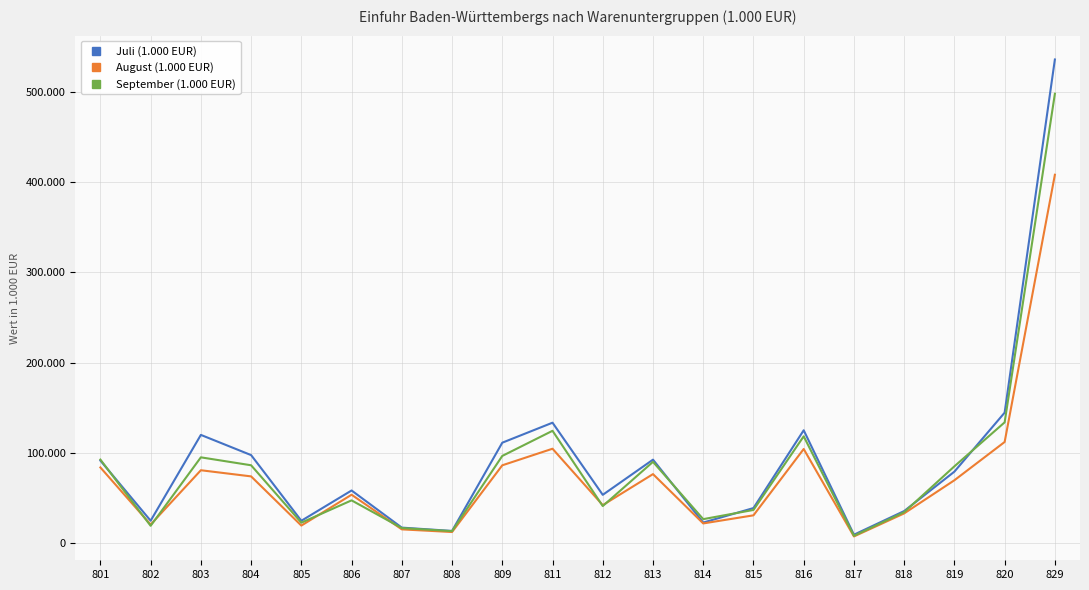

Is this an area chart (filled region under the line)?

No